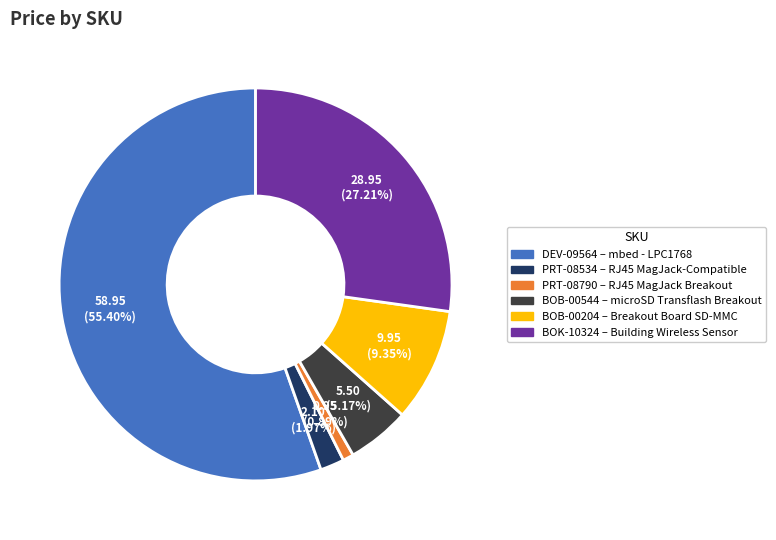

Is it true that DEV-09564 is 69% of the pie?

False